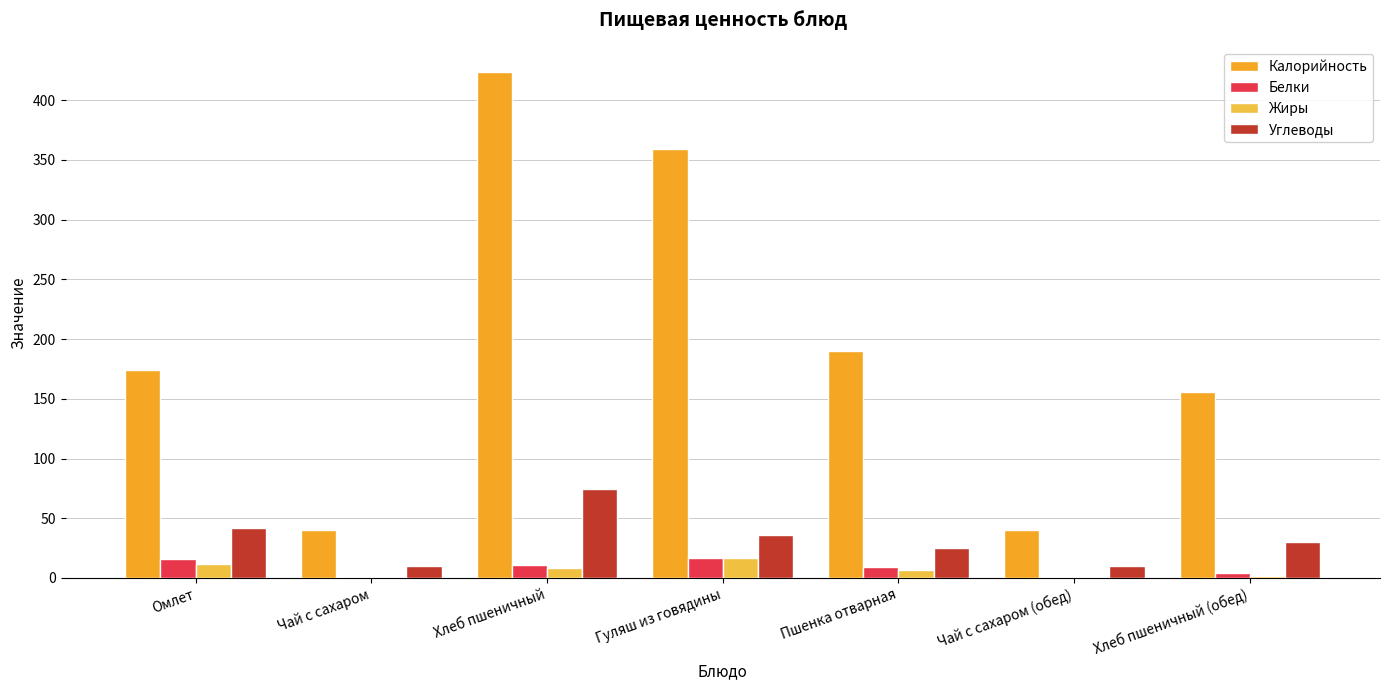

Does the chart contain stacked bars?

No